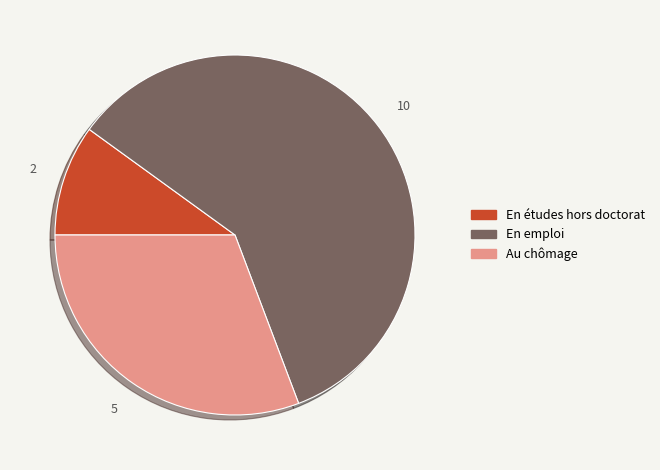

The Au chômage slice represents 25% of the pie. True or false?

False